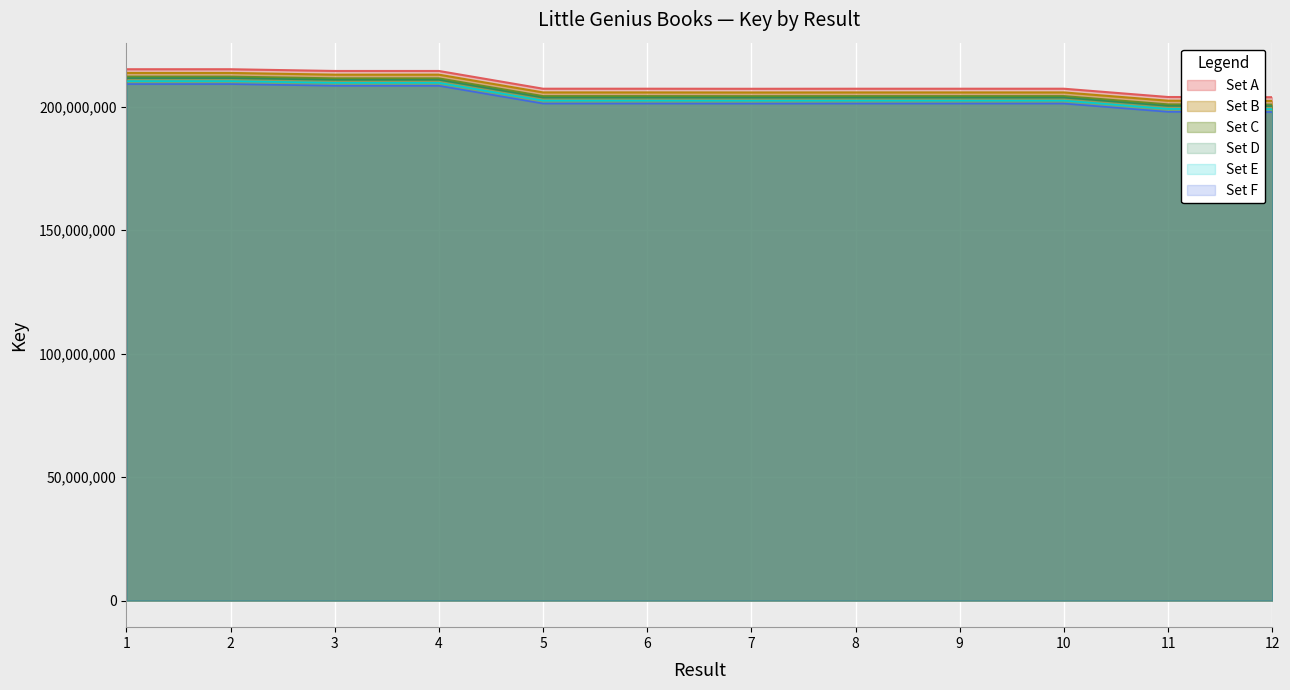

How many points are higher than both their immediate neighbors (excluding endpoints)?

4